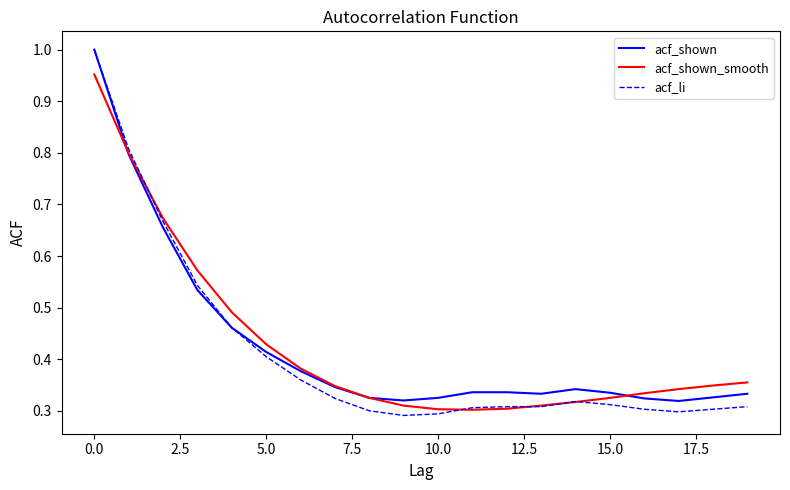

Which series has the widest spread of values?

acf_li